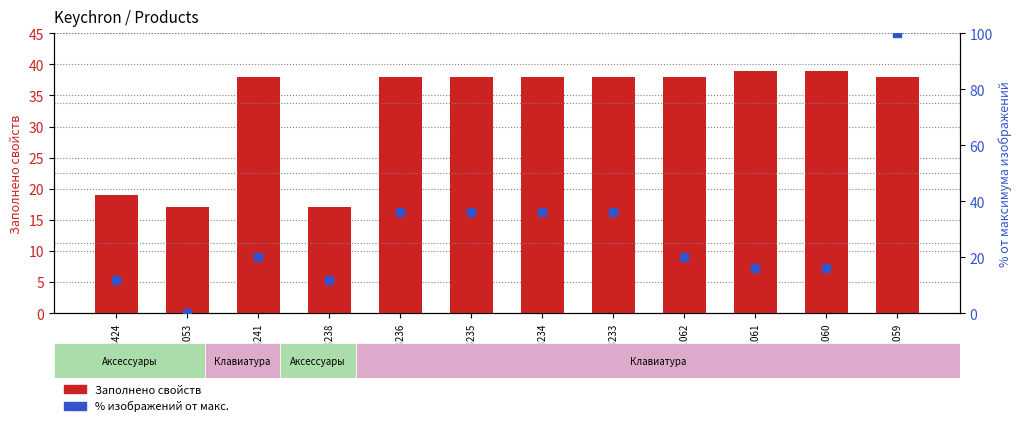

Which series reaches the maximum Y coordinate?

% изображений от макс.